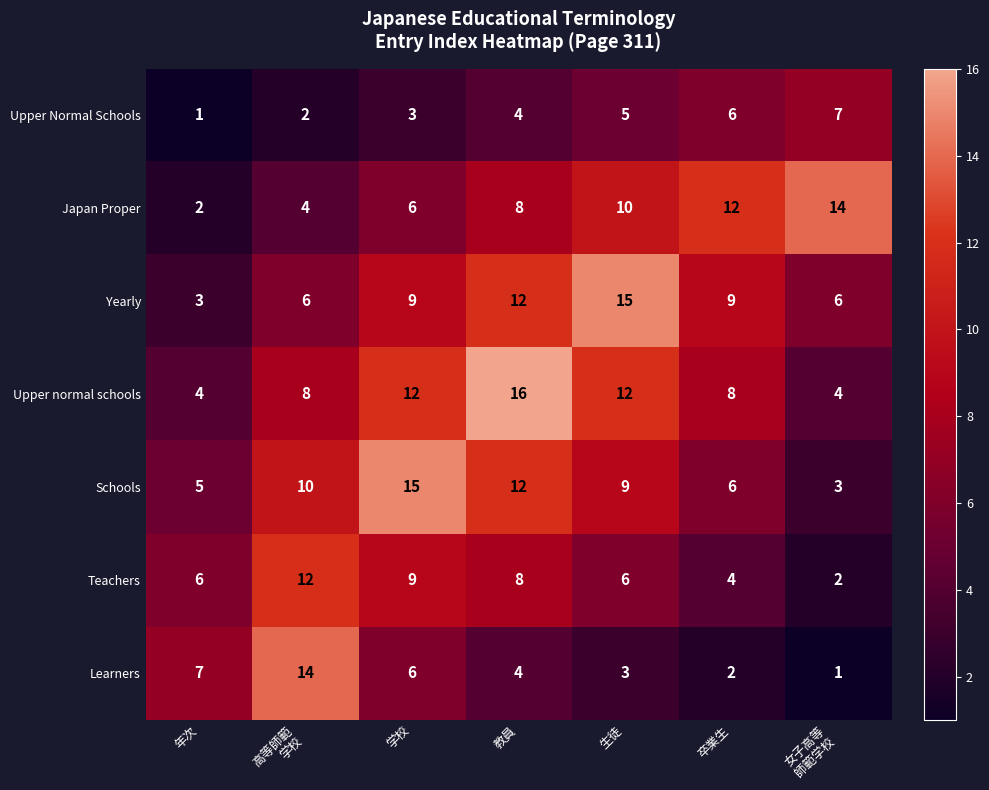

Which series has the largest total across all categories?

Upper normal schools